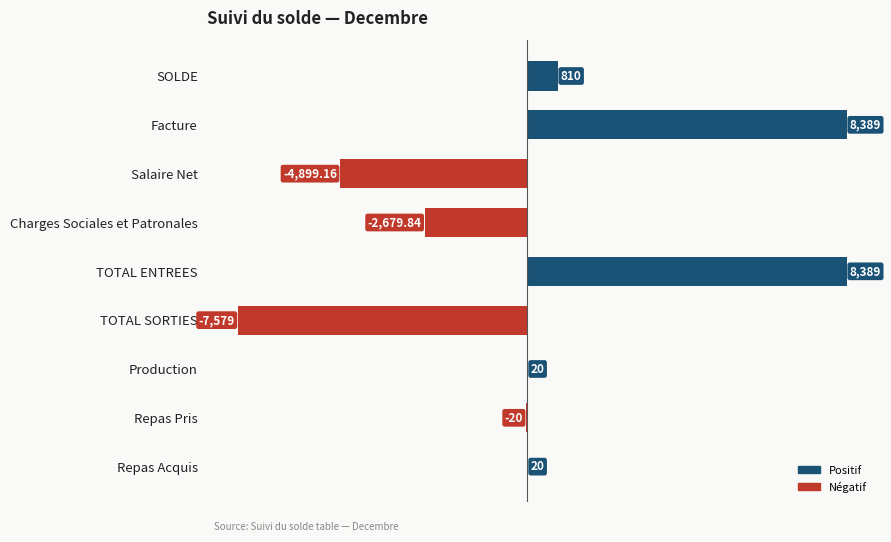

What is the sum of all values?

2450.0